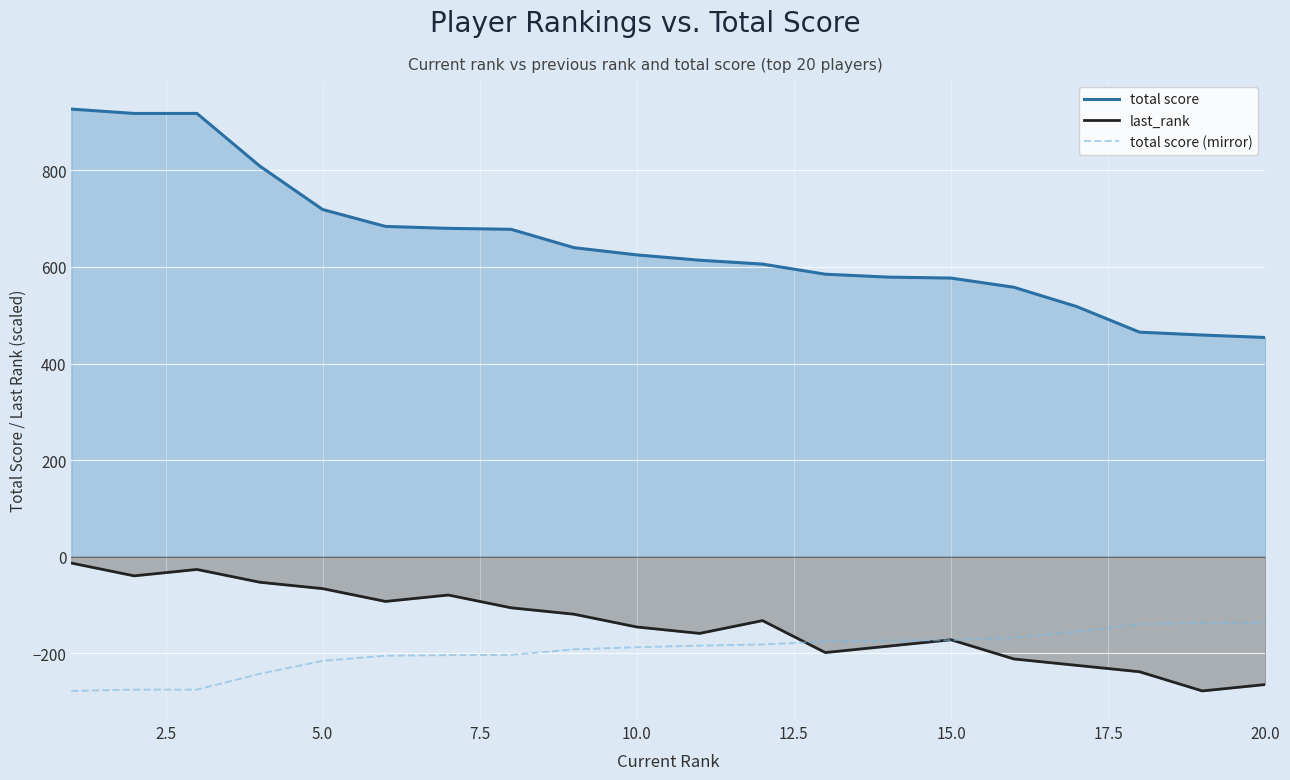

Reading left to right, extract all data points from this chart.

total score: 927.0	918.0	918.0	809.0	719.0	684.0	680.0	678.0	640.0	625.0	614.0	606.0	585.0	579.0	577.0	558.0	518.0	465.0	459.0	454.0
last_rank: -13.2	-39.7	-26.5	-53.0	-66.2	-92.7	-79.5	-105.9	-119.2	-145.7	-158.9	-132.4	-198.6	-185.4	-172.2	-211.9	-225.1	-238.4	-278.1	-264.9
total score (mirror): -278.1	-275.4	-275.4	-242.7	-215.7	-205.2	-204.0	-203.4	-192.0	-187.5	-184.2	-181.8	-175.5	-173.7	-173.1	-167.4	-155.4	-139.5	-137.7	-136.2